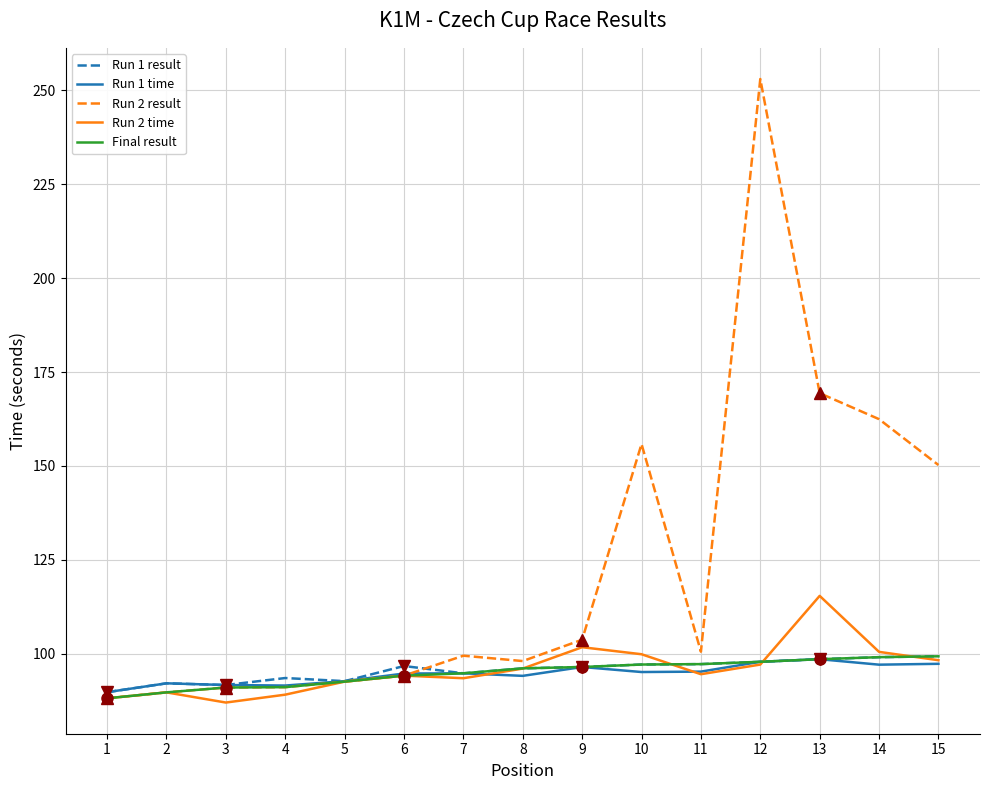

The value of Run 2 time at 15 is 19.9. True or false?

False